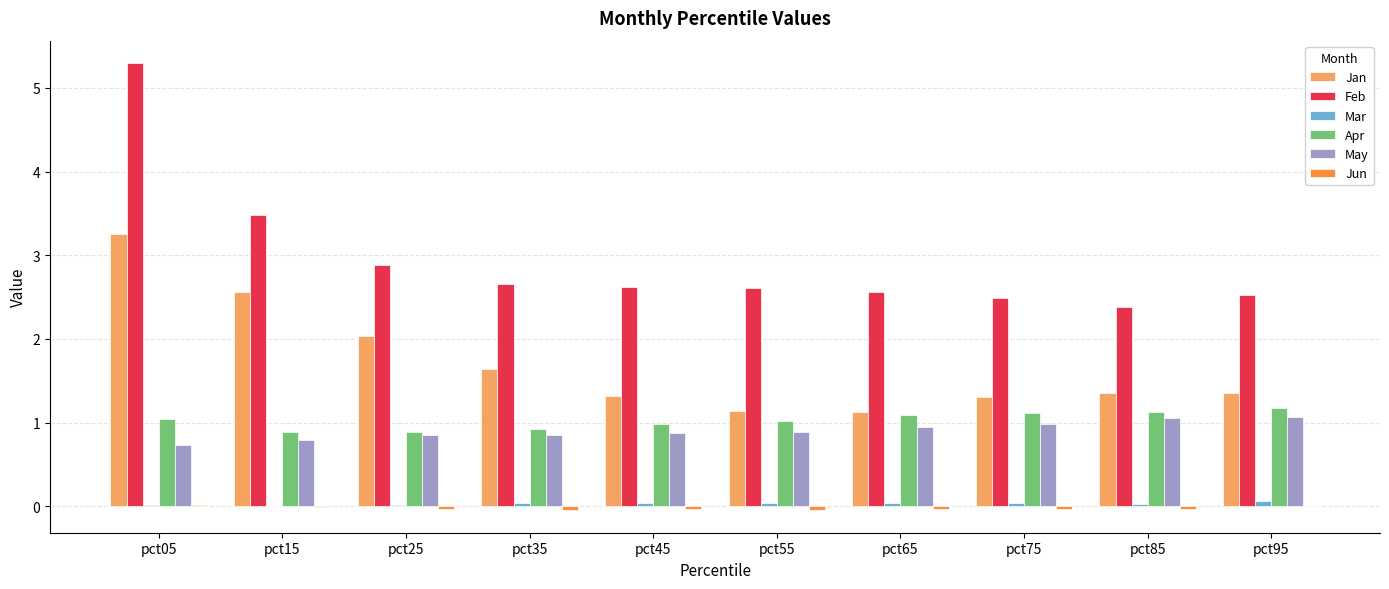

At which category does the chart reach its peak across all series?

pct05